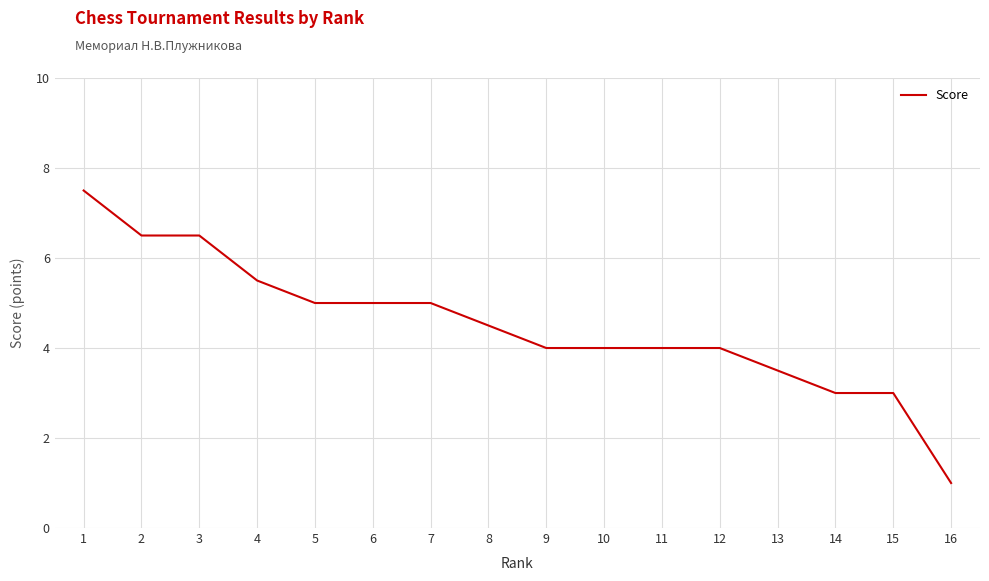

Is it true that the value at 13 is 4.8?

False